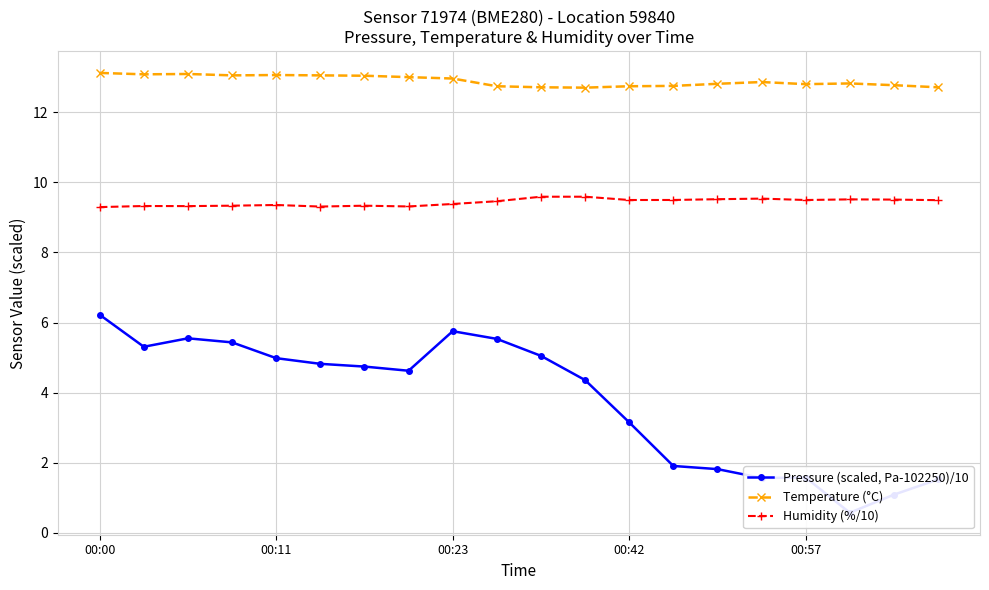

How many categories are shown in the chart?

20